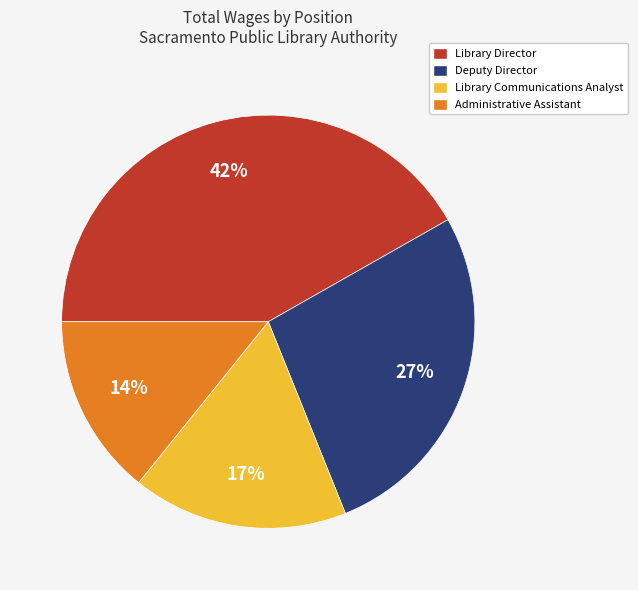

Is it true that Library Director is 34% of the pie?

False